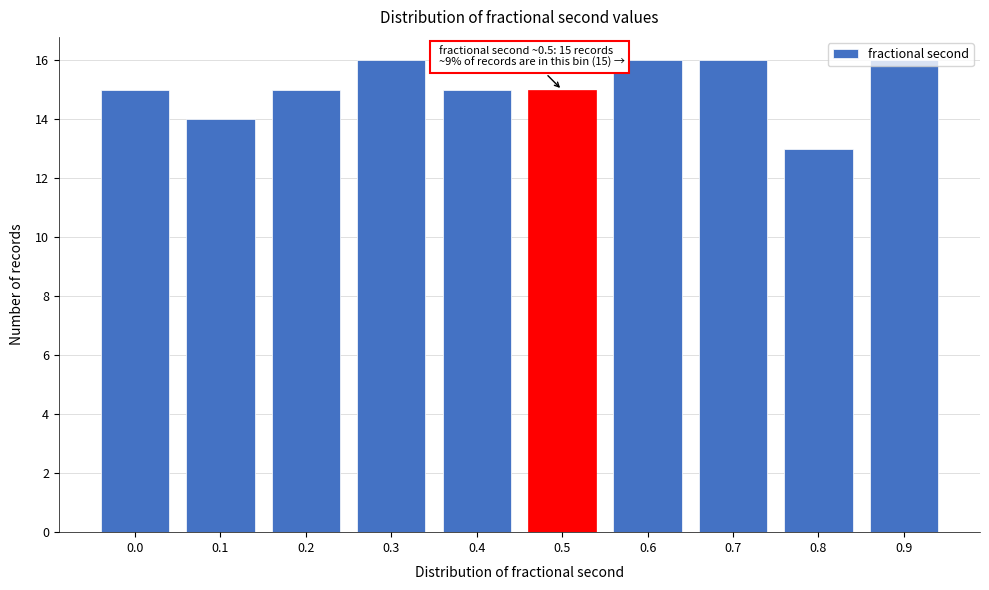

What is the greatest value displayed?

16